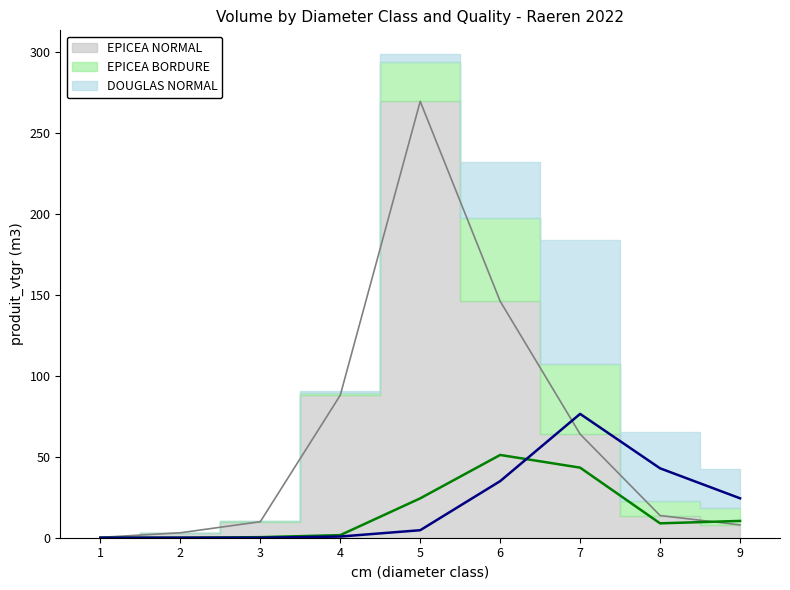

What is the sum of the EPICEA NORMAL values at 4 and 7?

151.9